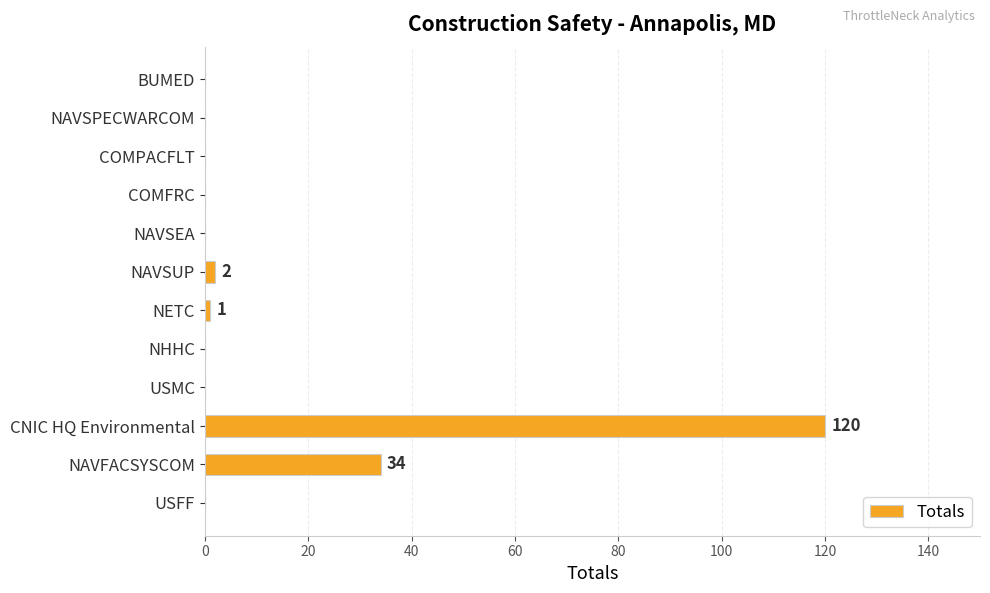

Between NAVFACSYSCOM and COMPACFLT, which is larger?

NAVFACSYSCOM